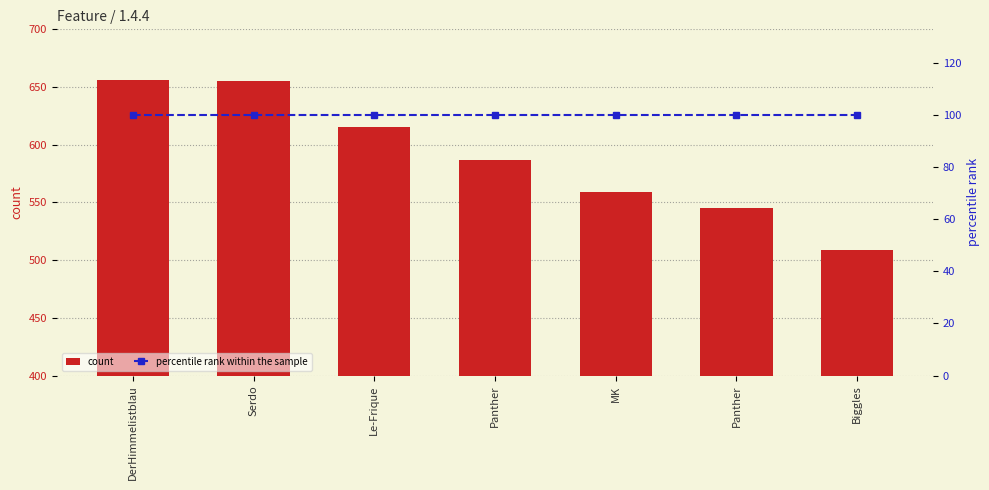

Reading right to left, what are all the values shown in this chart?

count: 509	545	559	587	615	655	656
percentile rank within the sample: 100	100	100	100	100	100	100